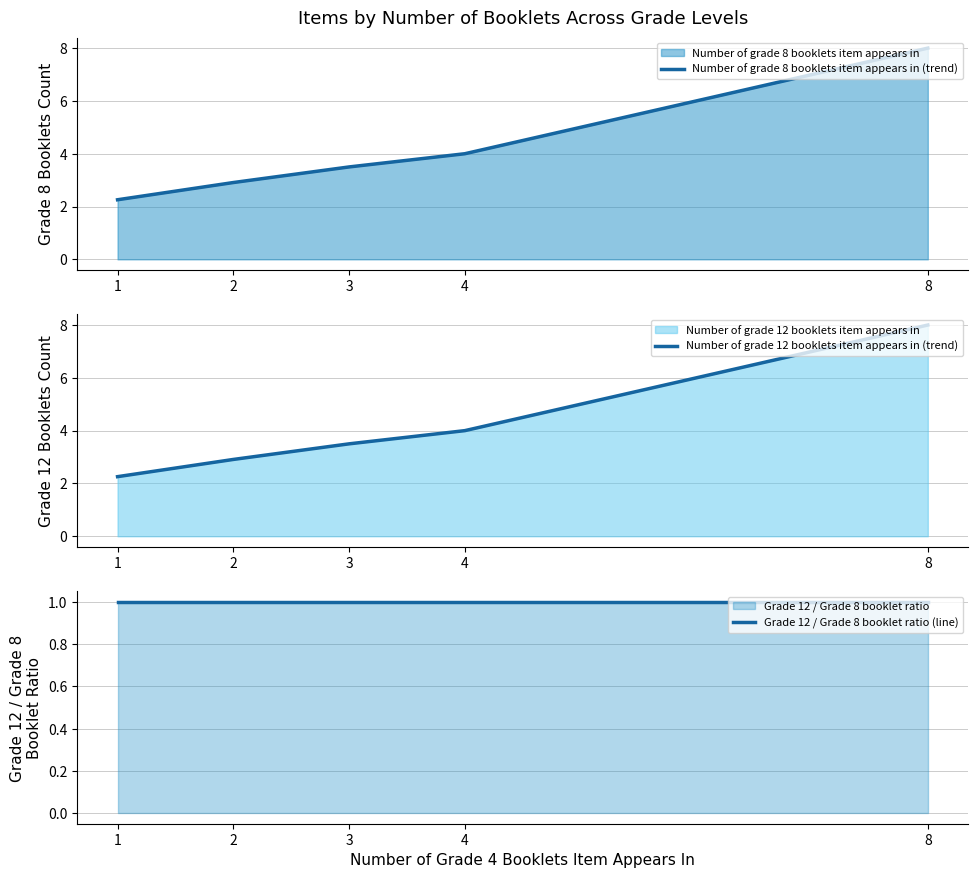

Rank the categories by Grade 12 / Grade 8 booklet ratio (line) value from lowest to highest.

1, 2, 3, 4, 8